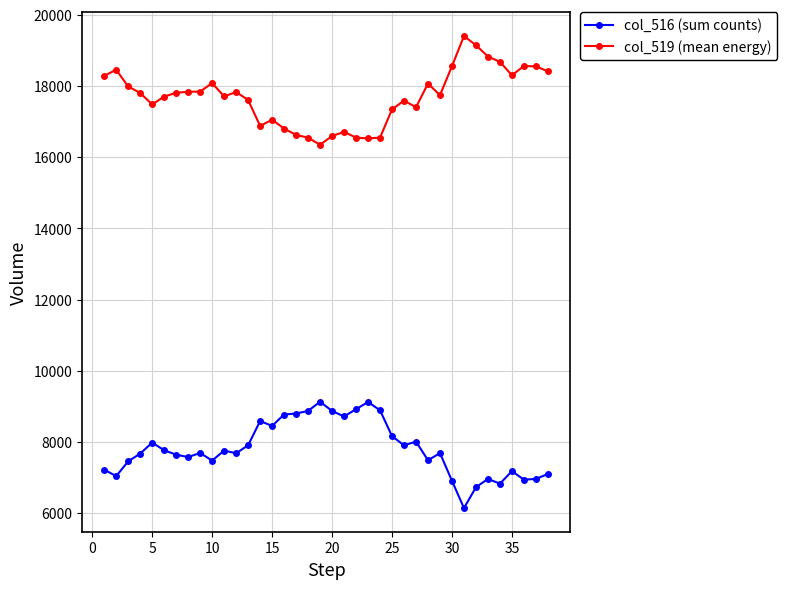

What is the sum of all col_516 (sum counts) values?

297085